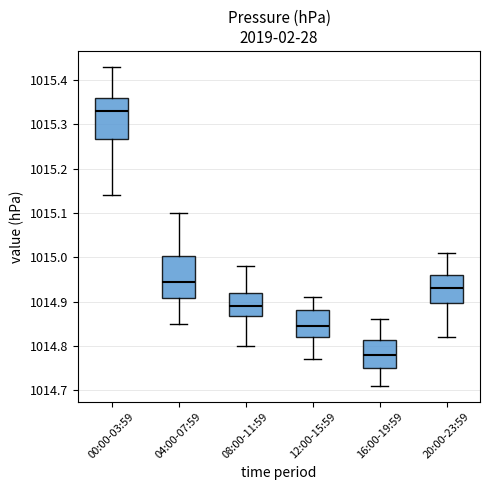

Which box has the highest median line?

00:00-03:59